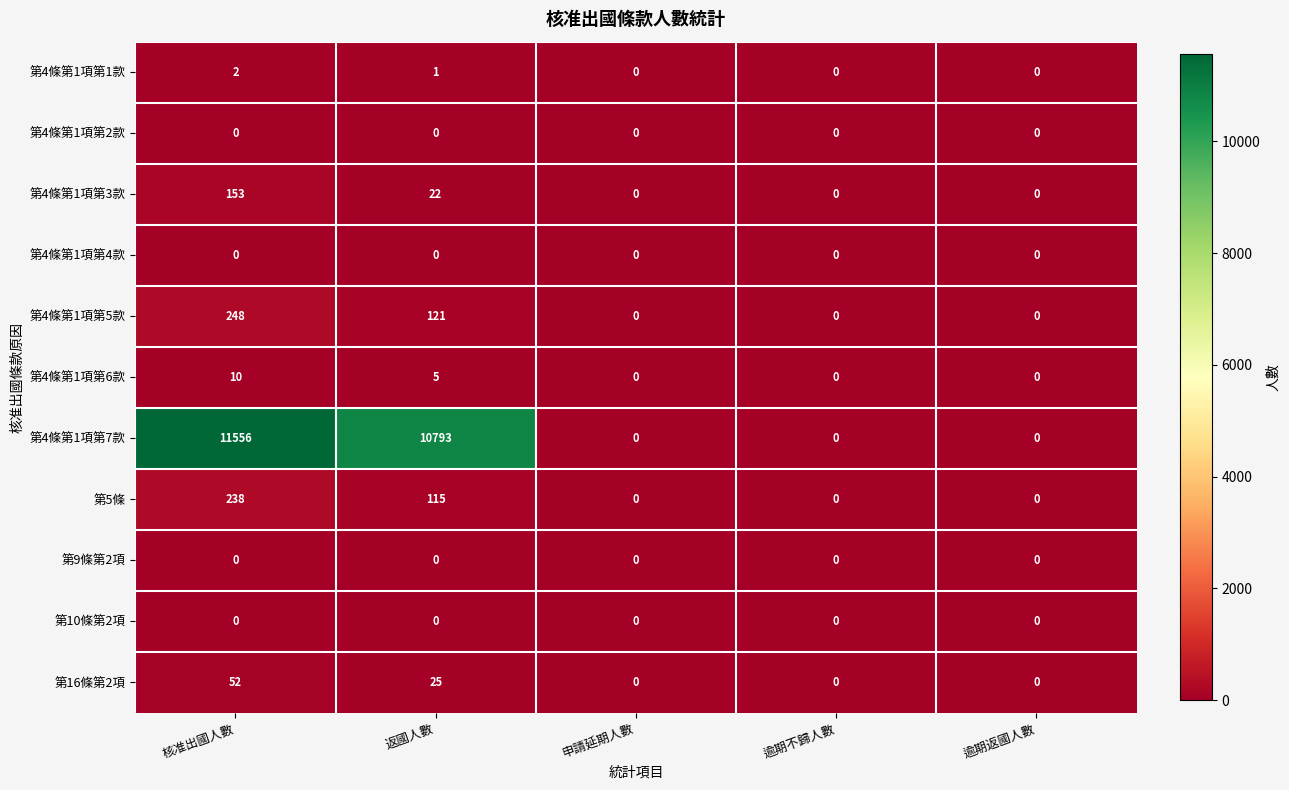

The value of 第4條第1項第1款 at 逾期不歸人數 is 0. True or false?

True